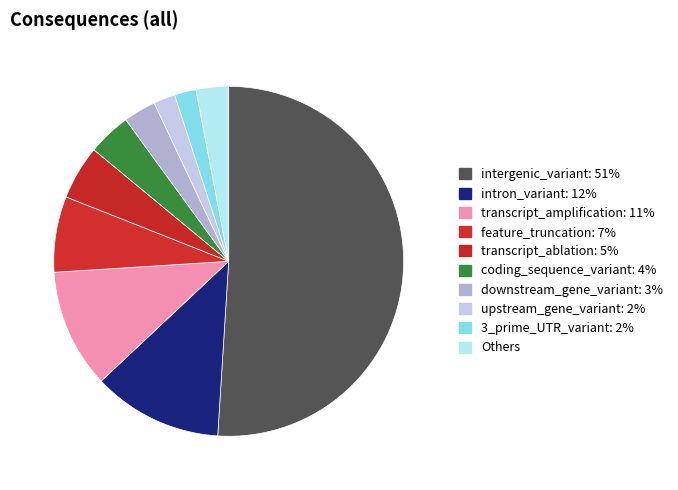

Count the number of slices in the pie.

10